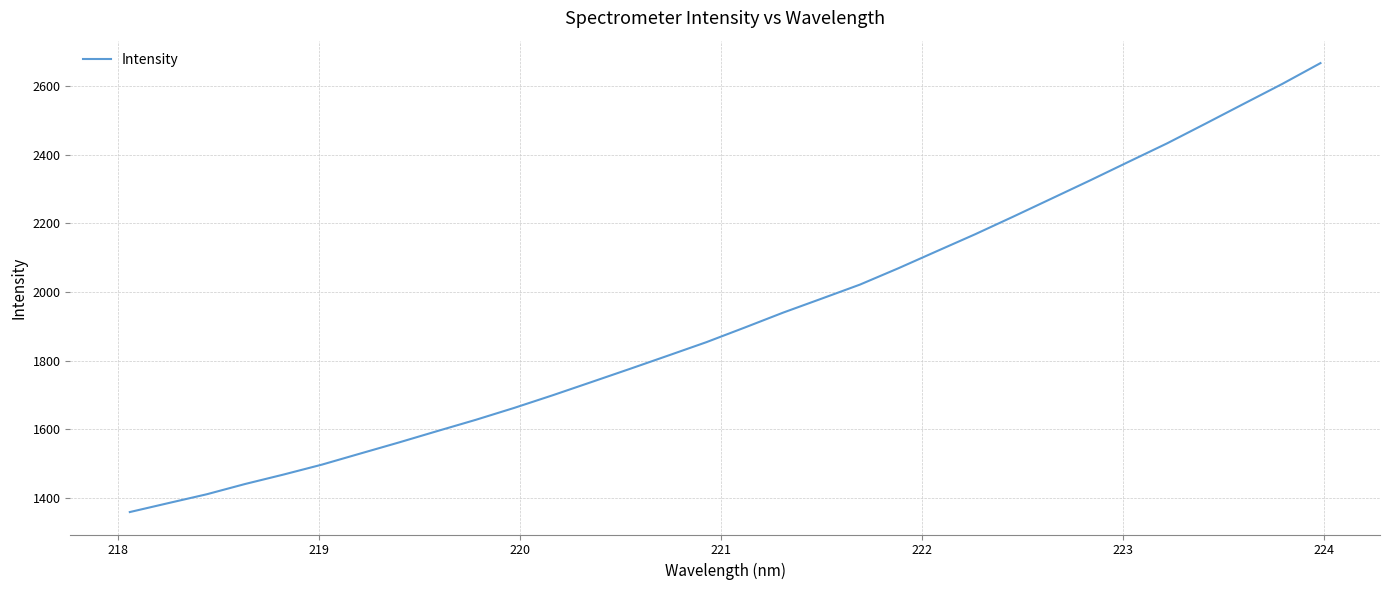

What is the smallest value displayed?

1358.8